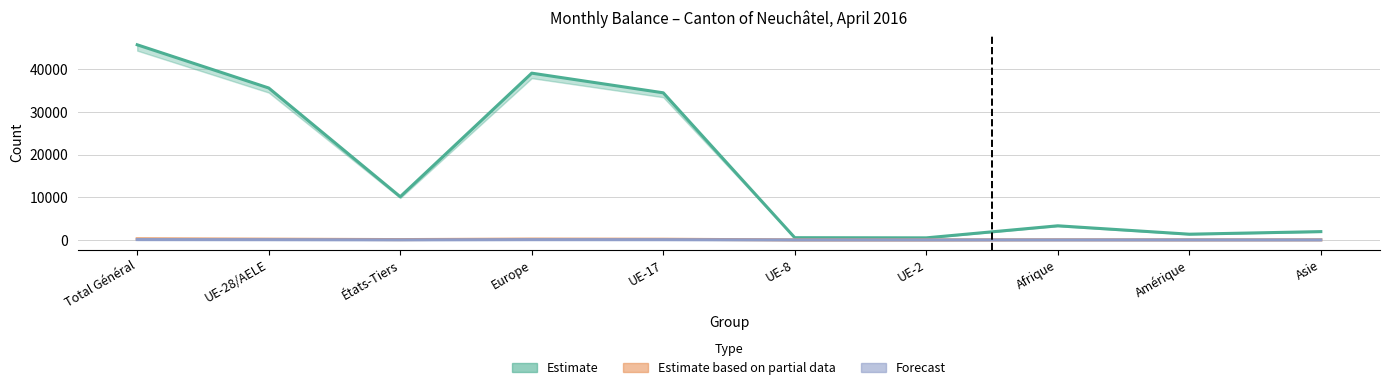

Where does the Effectif fin mois précédent series first go above 18?

Total Général